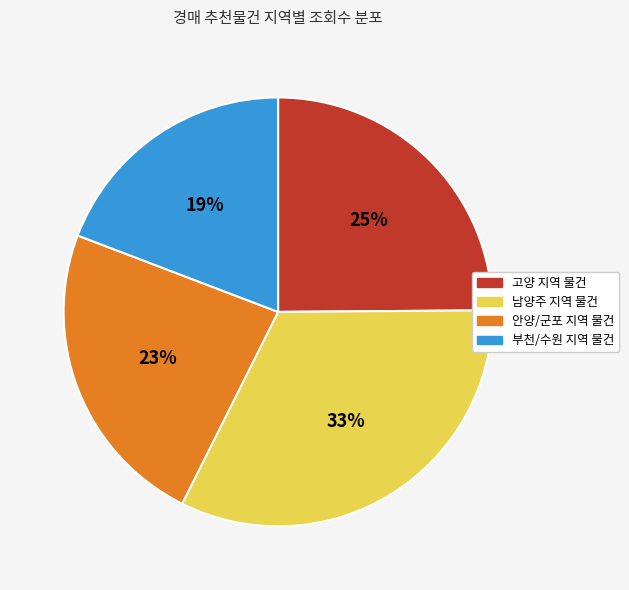

Count the number of slices in the pie.

4